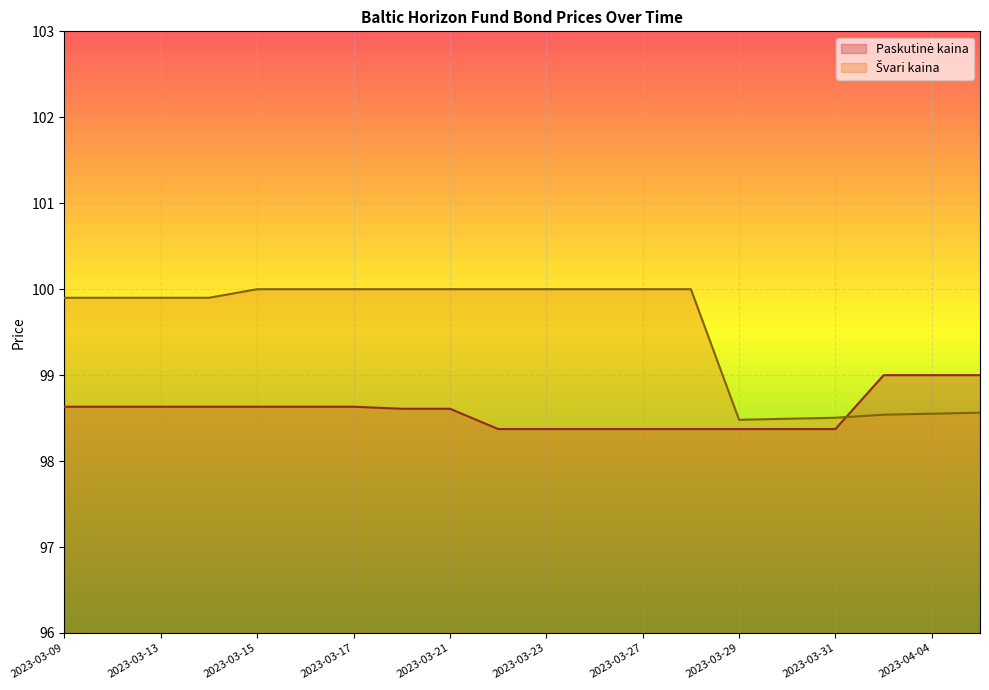

Is the value of Švari kaina at 2023-03-14 greater than the value of Paskutinė kaina at 2023-03-23?

Yes